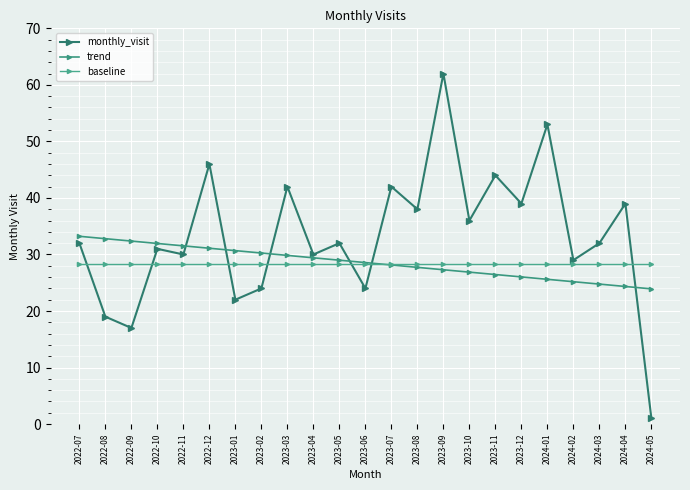

What position from the right is 2024-01?

5